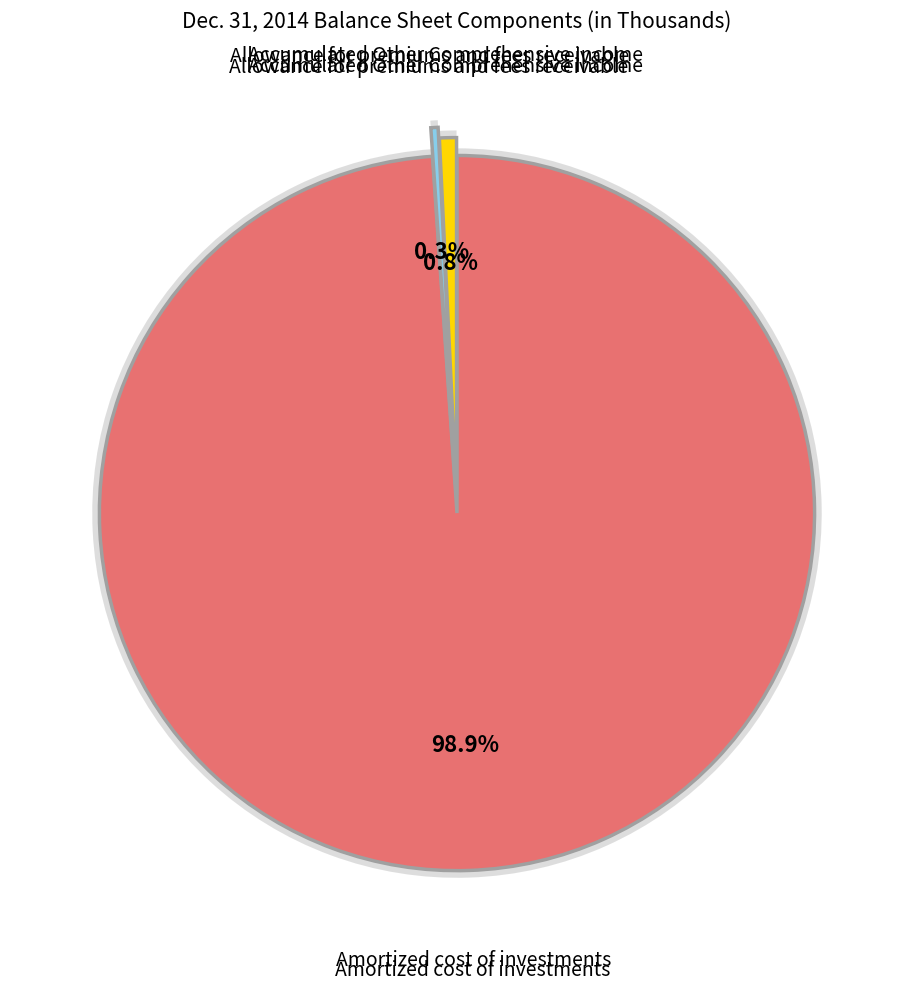

To the nearest percent, what percentage of the pie is Accumulated Other Comprehensive Income?

1%